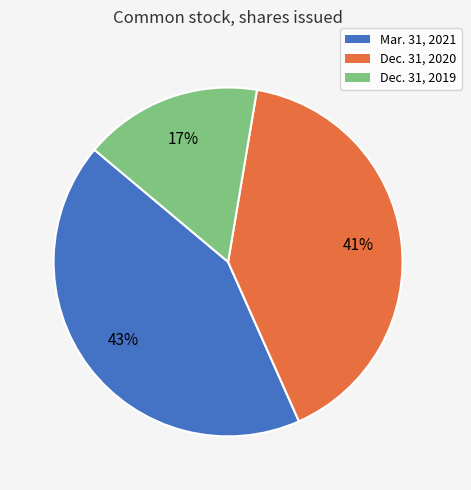

What is the ratio of the value at Dec. 31, 2019 to the value at Mar. 31, 2021?

0.4